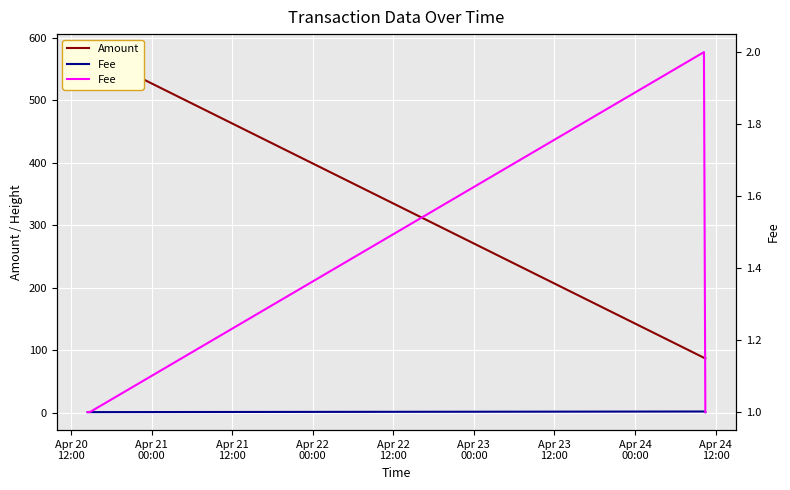

What are all the series names shown in the legend?

Amount, Fee